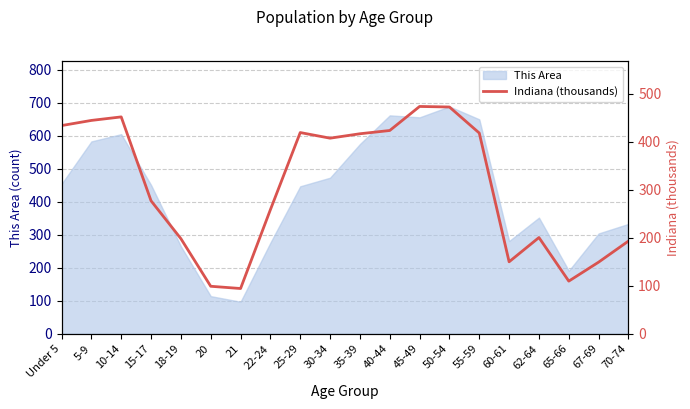

How many interior local peaks (higher than both neighbors) does the data have?

4